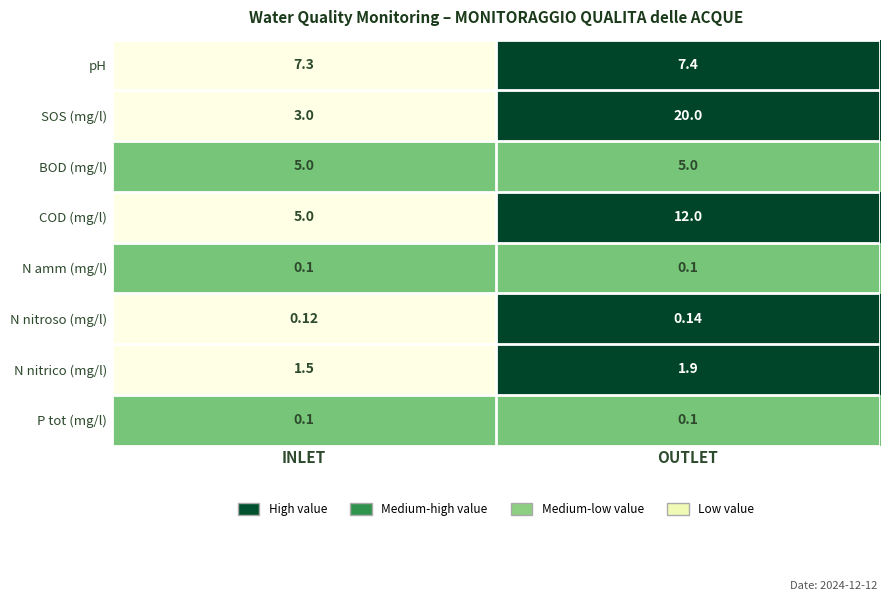

Between INLET and OUTLET, which series saw the biggest shift?

SOS (mg/l)